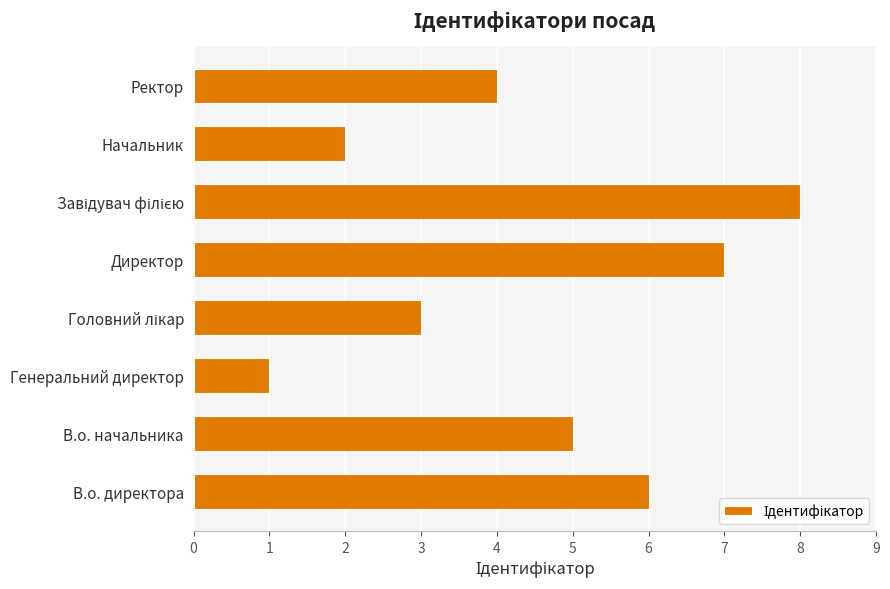

What is the greatest value displayed?

8